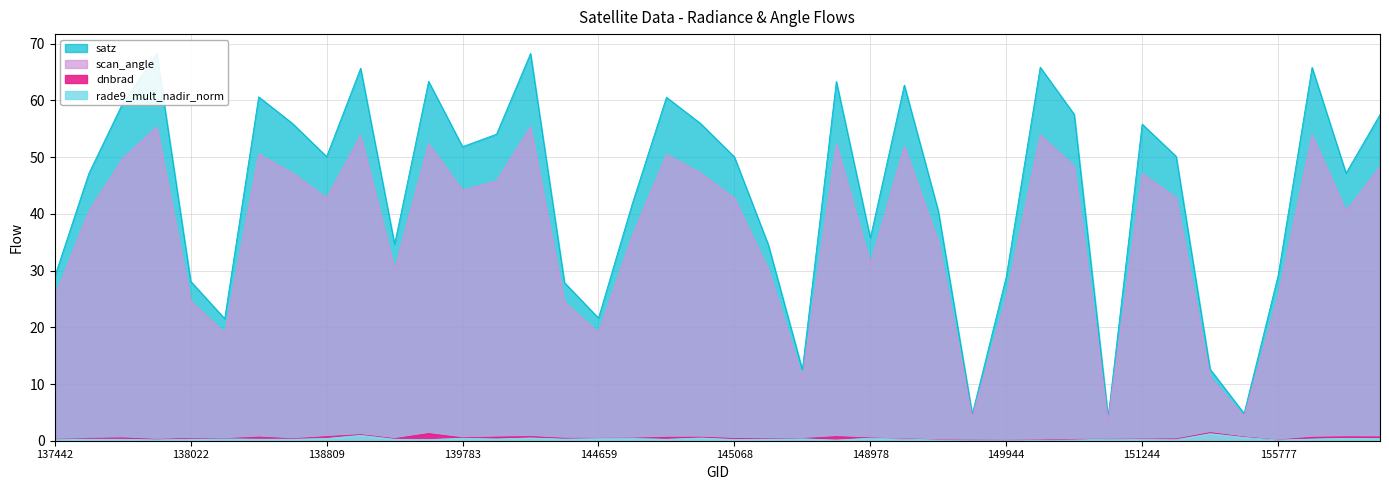

Is the value of satz at 145054 greater than the value of dnbrad at 155595?

Yes